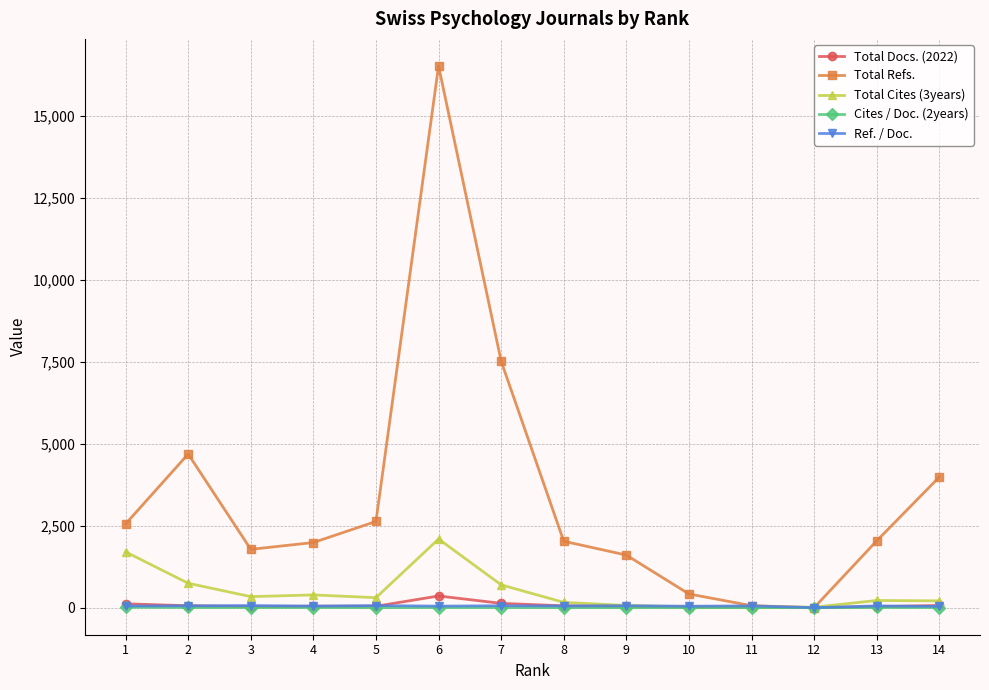

Which series has the largest range (max minus min)?

Total Refs.